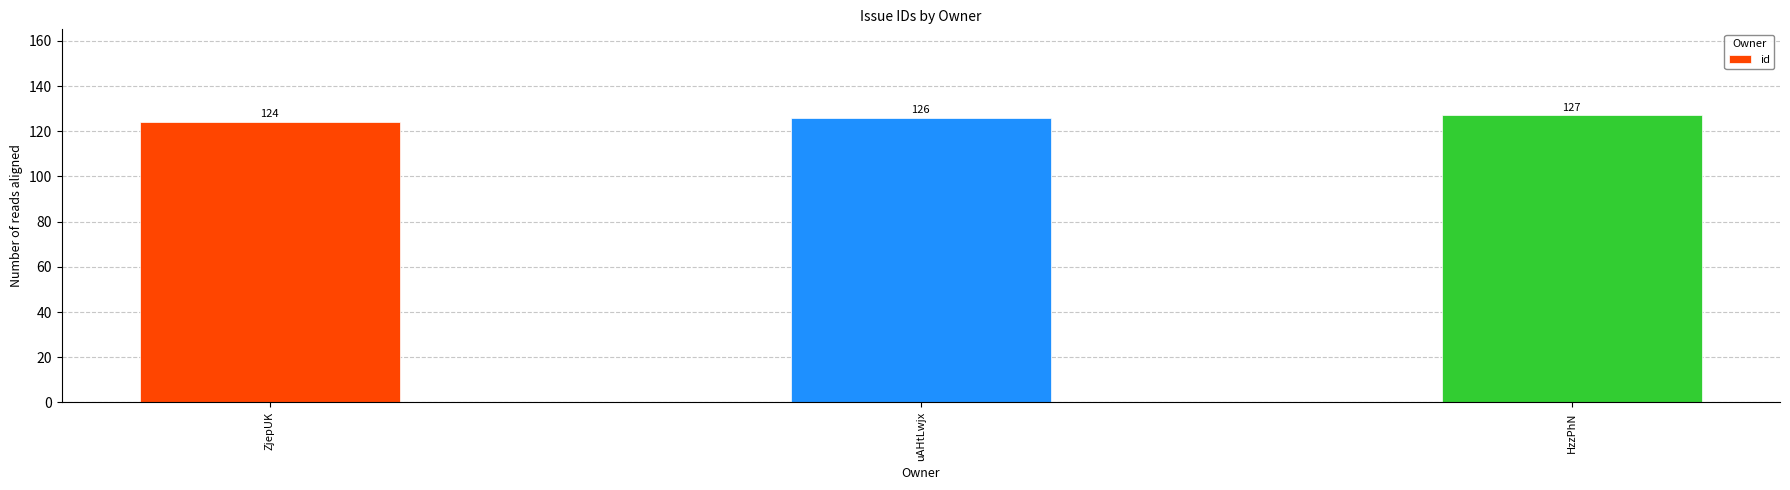

What is the sum of the values at HzzPhN and uAHtLwjx?

253